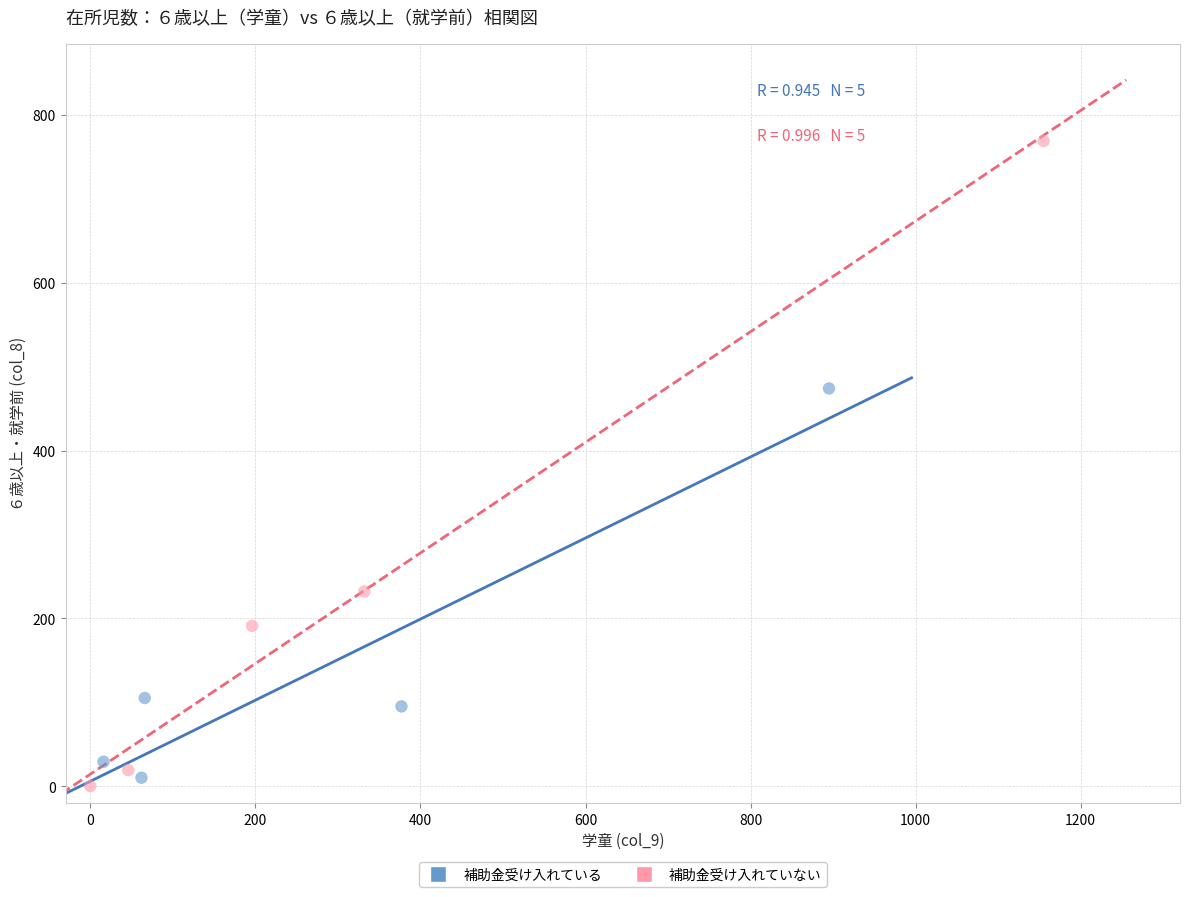

Which series reaches the minimum Y coordinate?

補助金受け入れていない